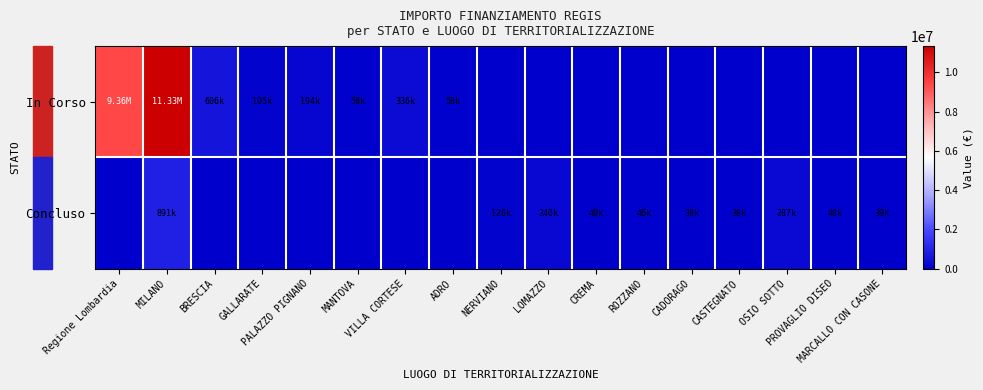

At which category is the sum across all series the highest?

MILANO